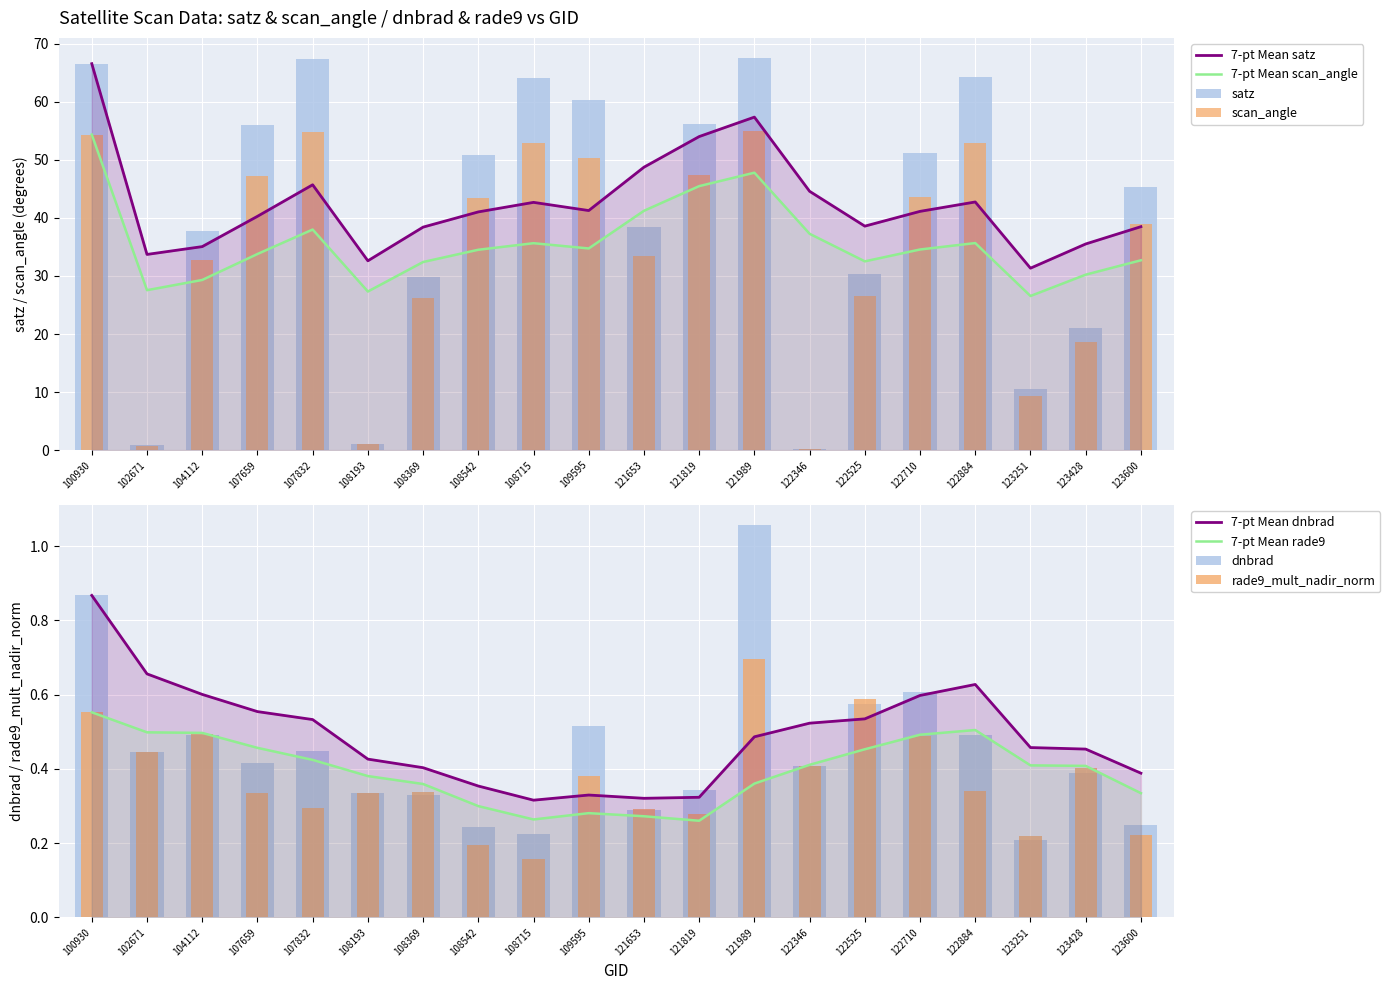

Is it true that satz equals 21.1 at 123428?

True